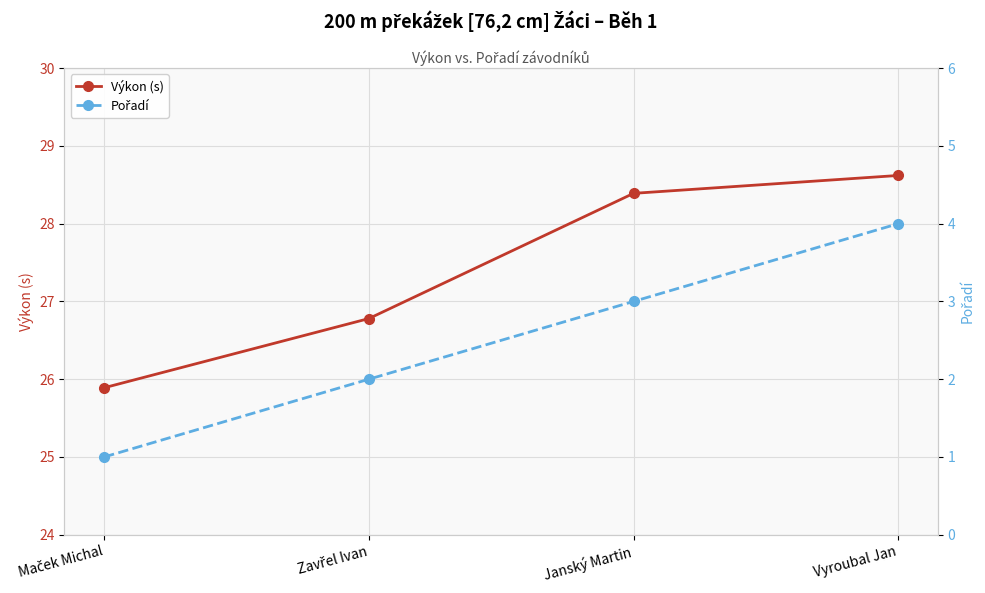

List the series in order of their overall mean, lowest first.

Pořadí, Výkon (s)